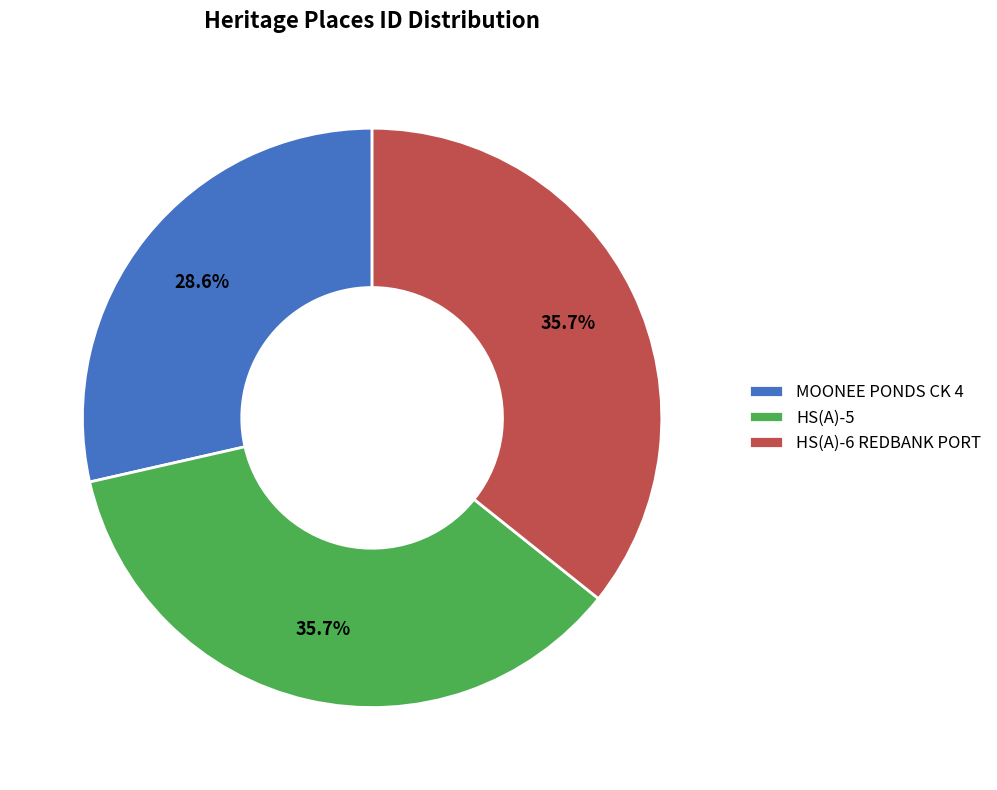

To the nearest percent, what percentage of the pie is MOONEE PONDS CK 4?

29%